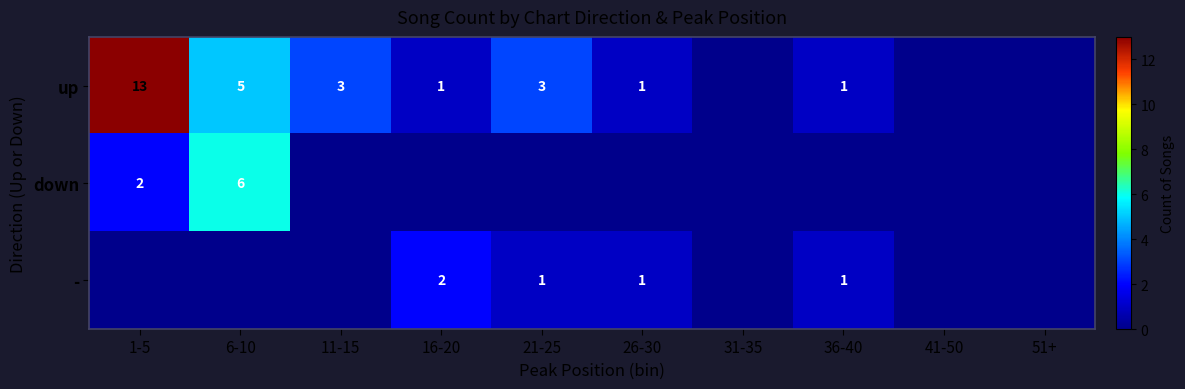

The value of down at 1-5 is 1. True or false?

False